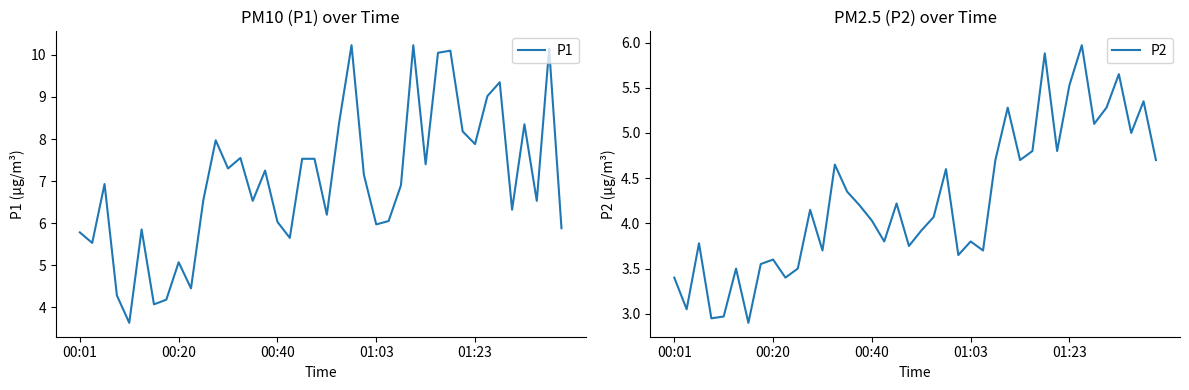

What is the minimum value shown in the chart?

2.9